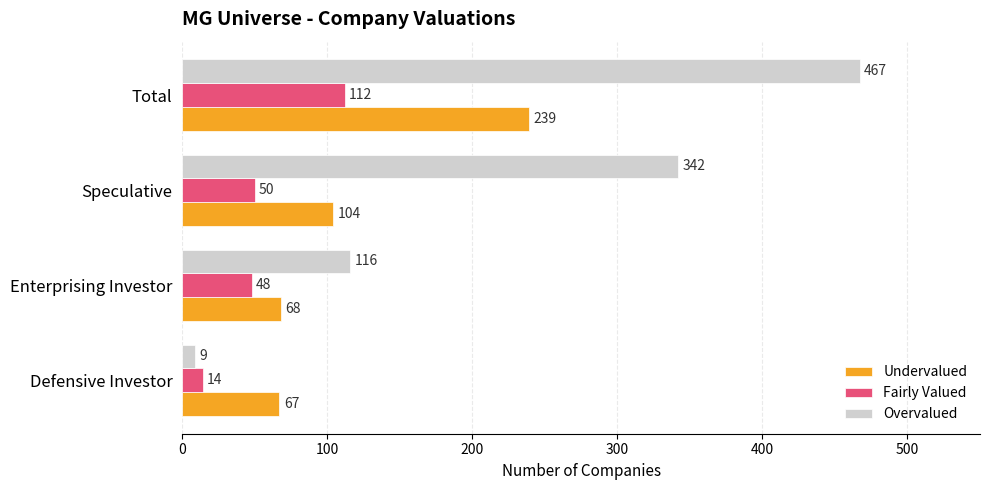

What is the average value of the Undervalued series?

120